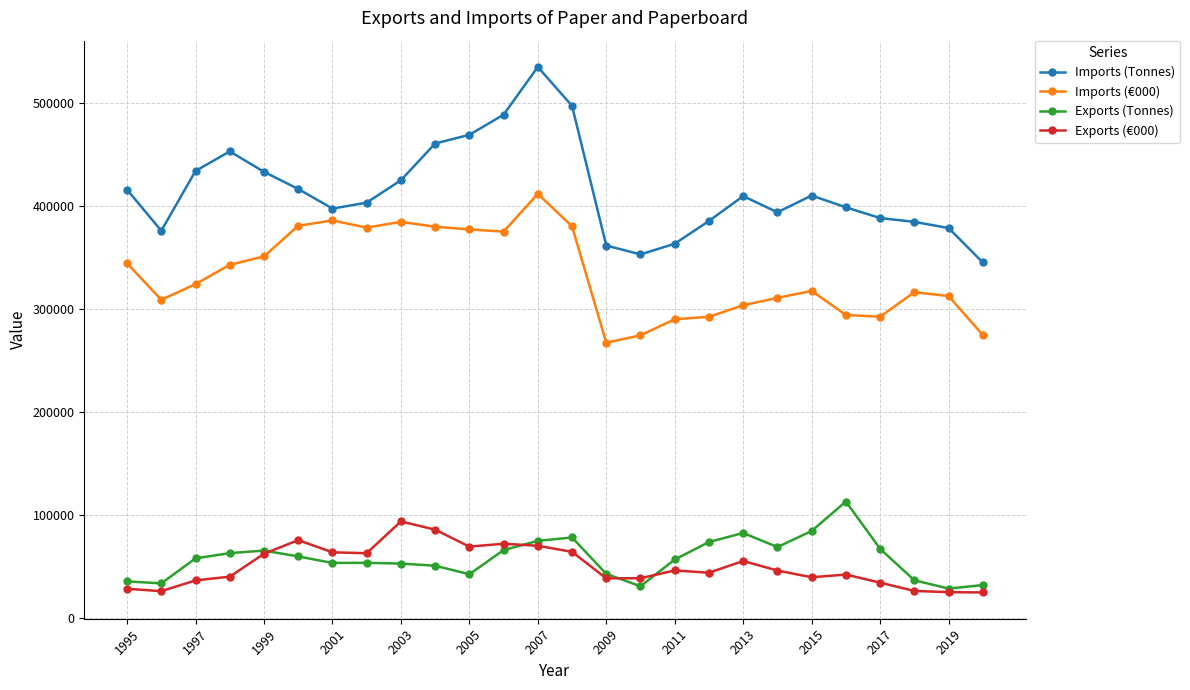

True or false: Exports (Tonnes) and Imports (Tonnes) intersect in this chart.

False